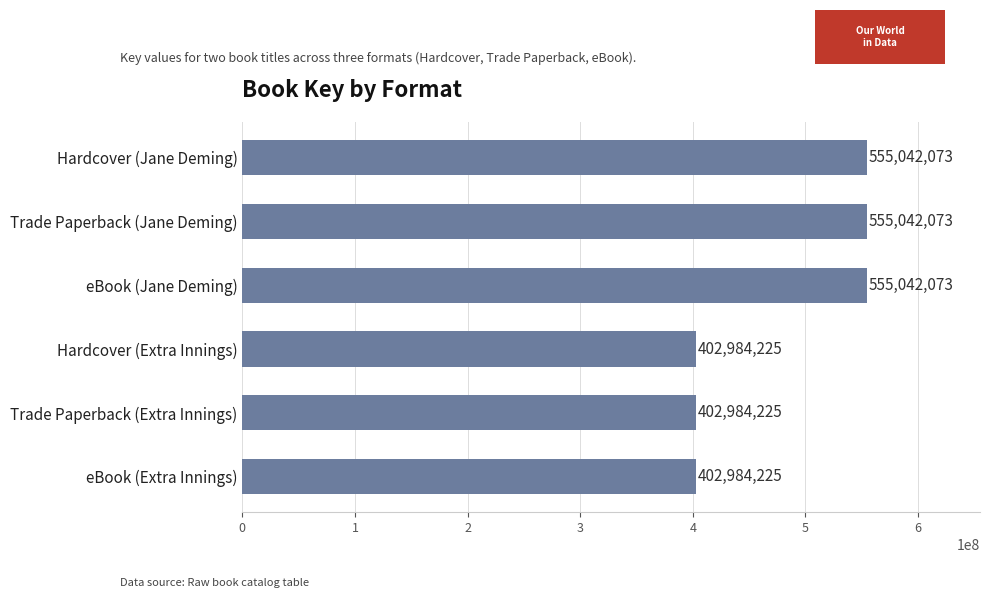

What is the change in value from eBook (Jane Deming) to eBook (Extra Innings)?

-152057848